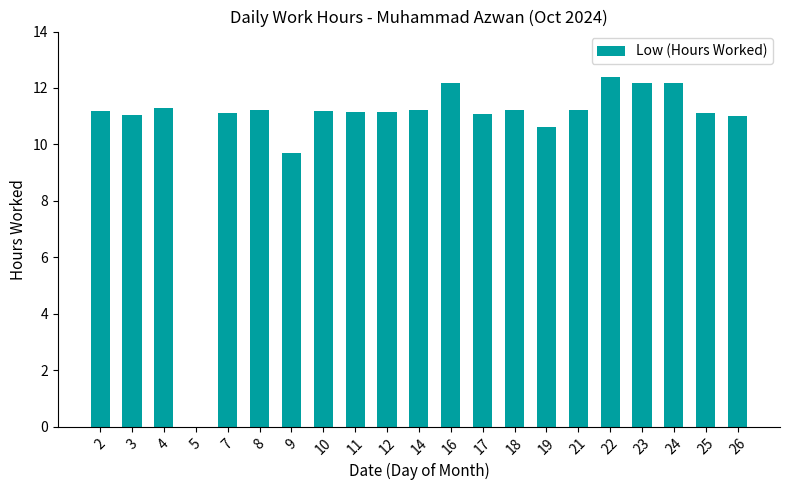

What is the sum of all values?

225.5